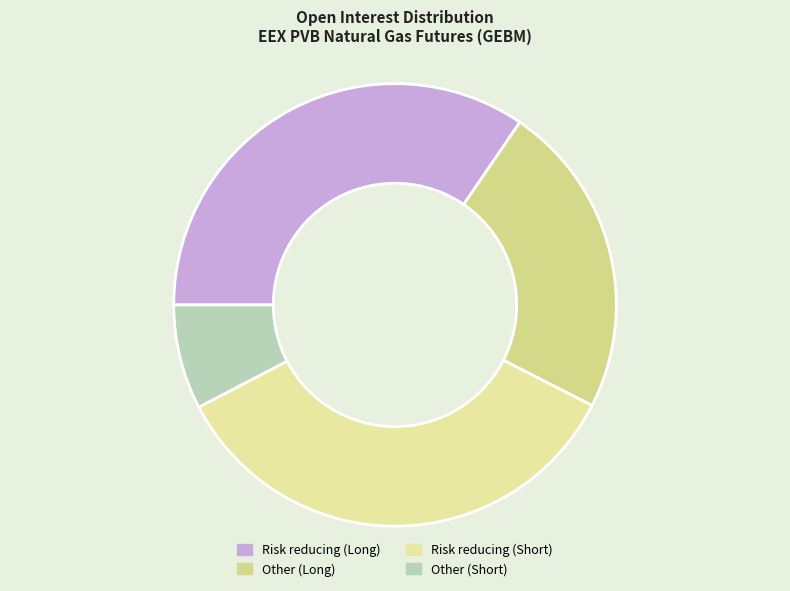

Do Other (Long) and Risk reducing (Long) together represent more than half of the pie?

Yes